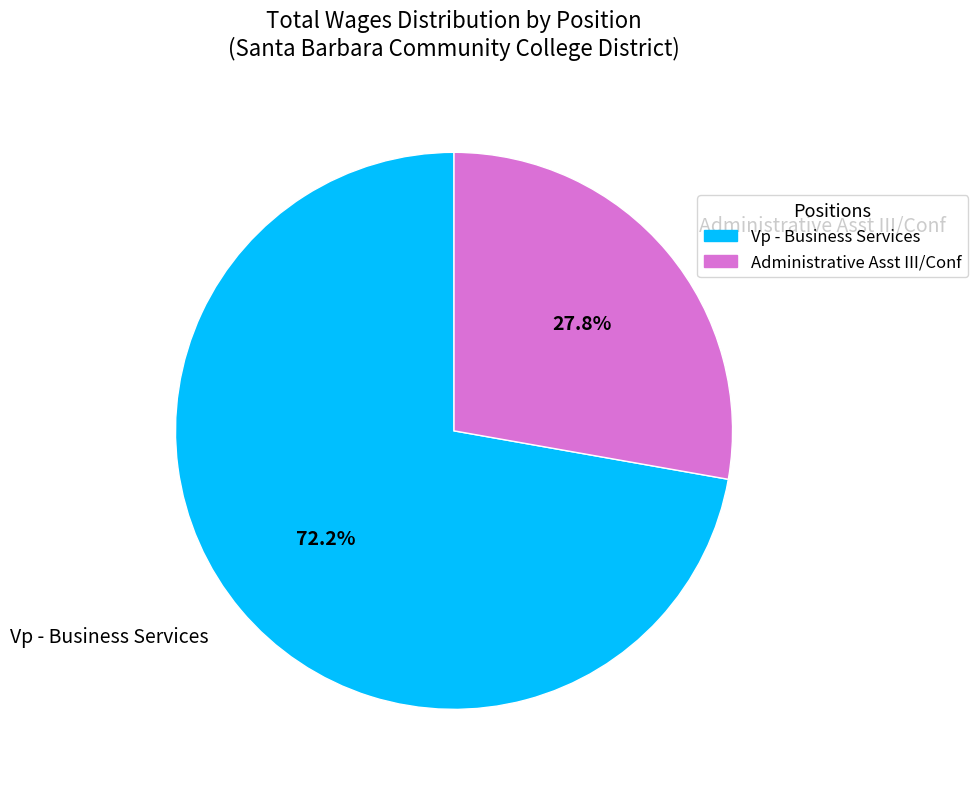

Between Administrative Asst III/Conf and Vp - Business Services, which is larger?

Vp - Business Services